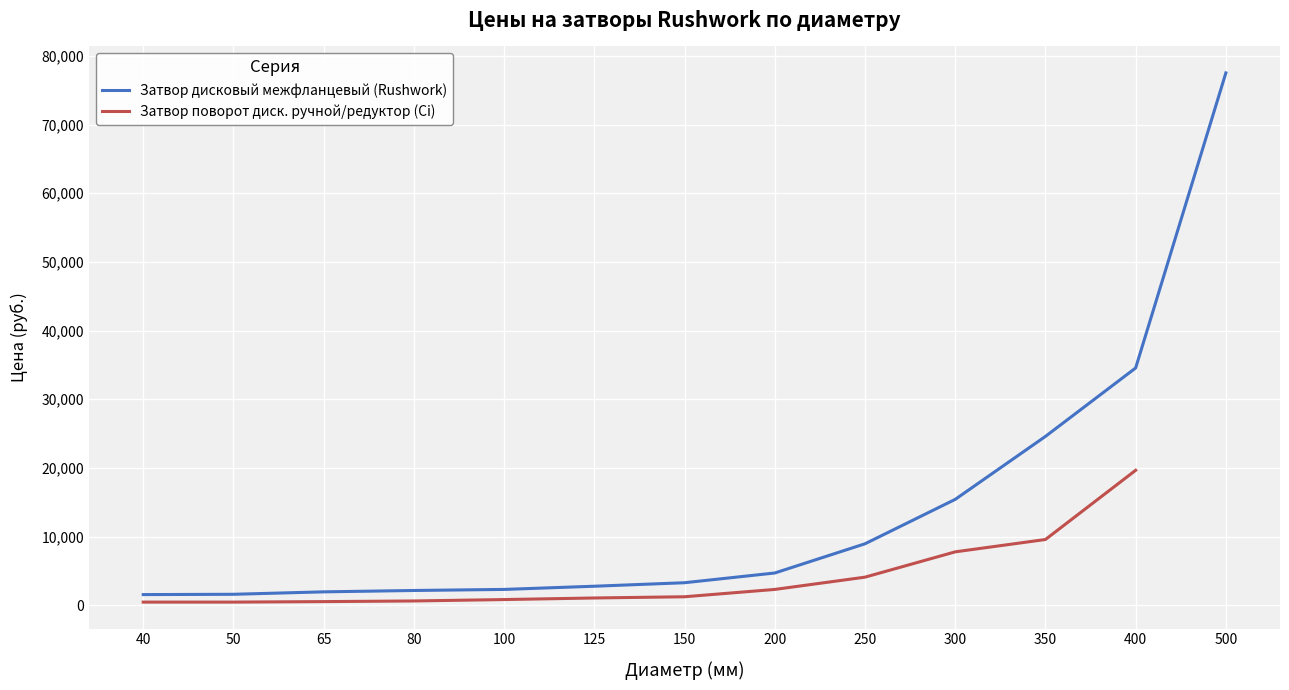

Is it true that the value at 500 is 117400.6?

False